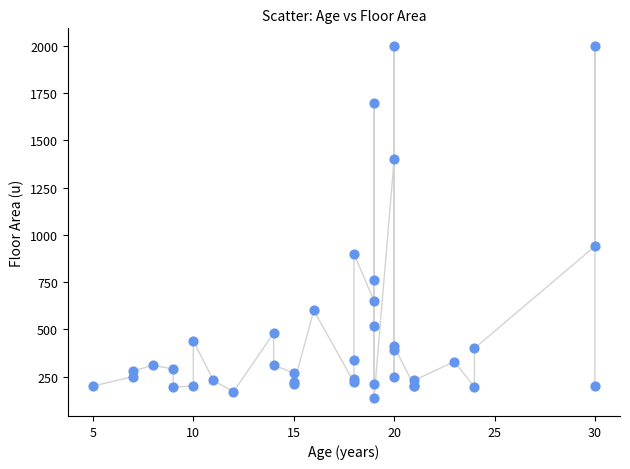

What Y value in the scatter plot is closest to 1067?

940